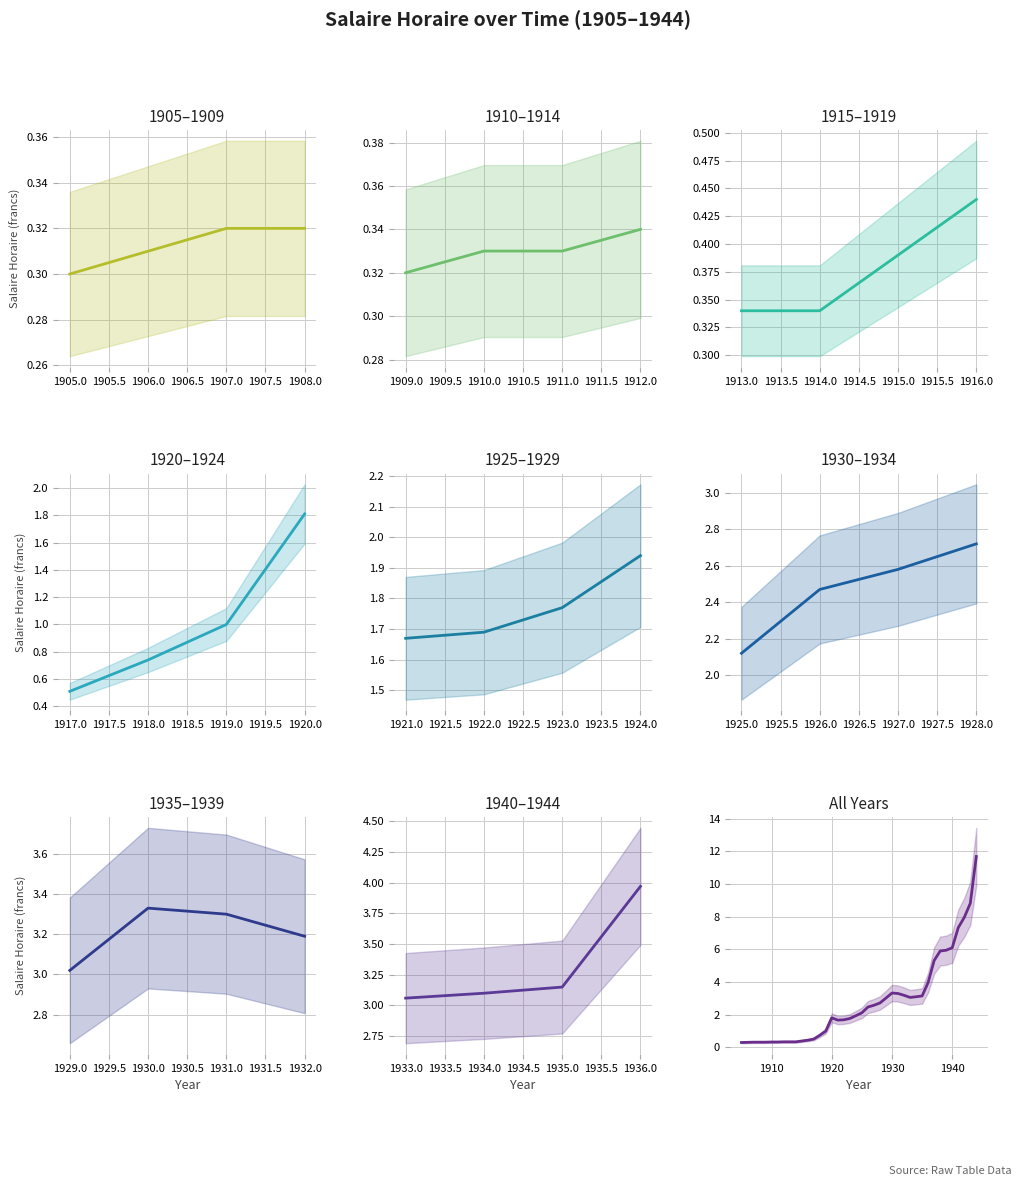

What is the sum of all values?

110.3